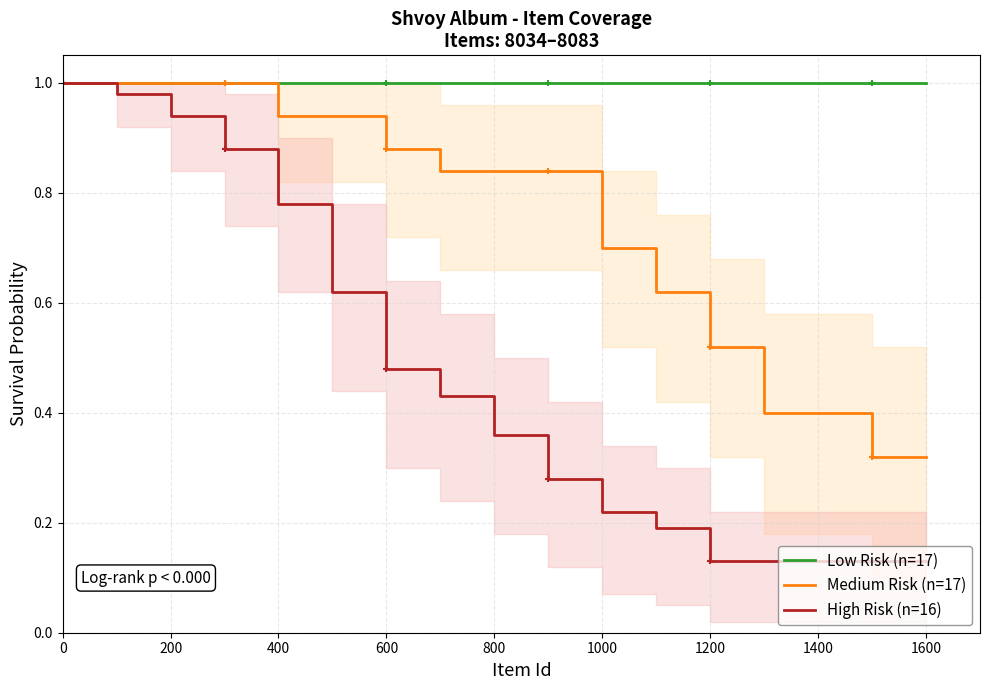

How many series are shown in this chart?

3